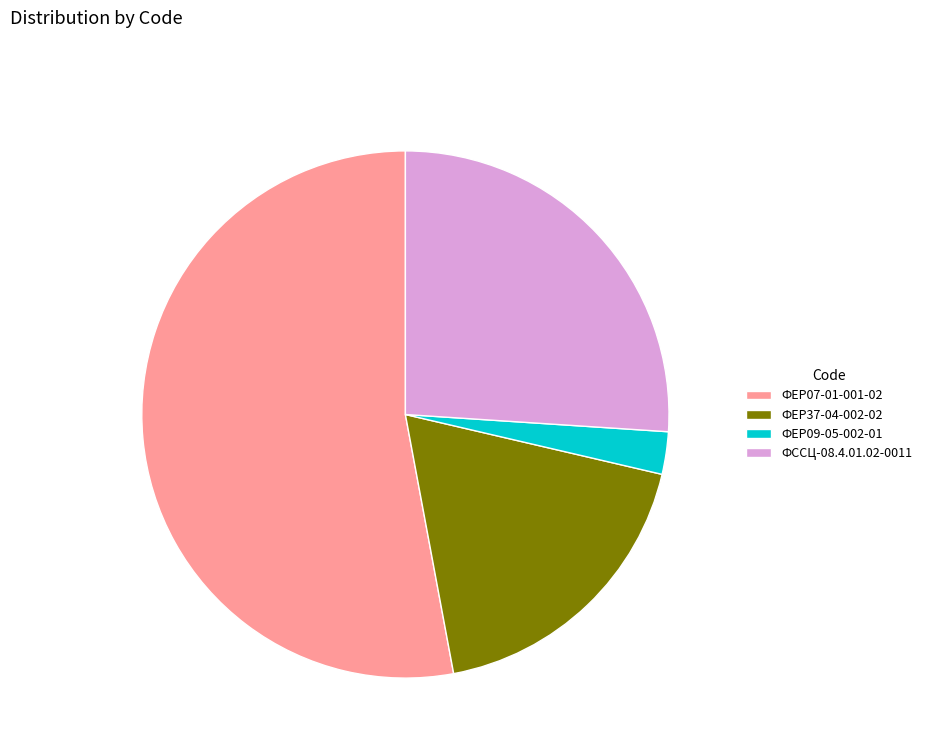

Approximately how many times larger is the value at ФССЦ-08.4.01.02-0011 compared to ФЕР07-01-001-02?

0.5